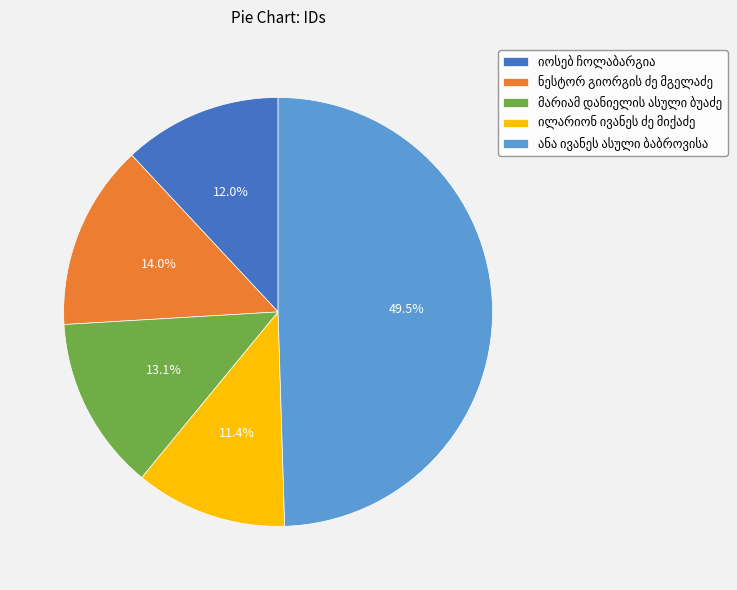

What percentage do ნესტორ გიორგის ძე მგელაძე and ანა ივანეს ასული ბაბროვისა together represent?

63.5%